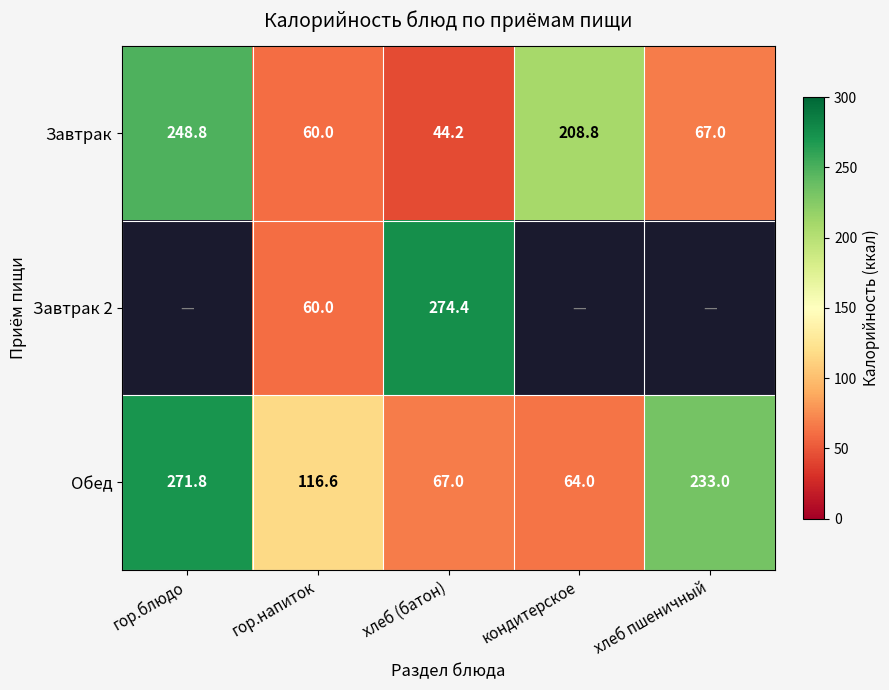

What is the sum of all Завтрак values?

628.8